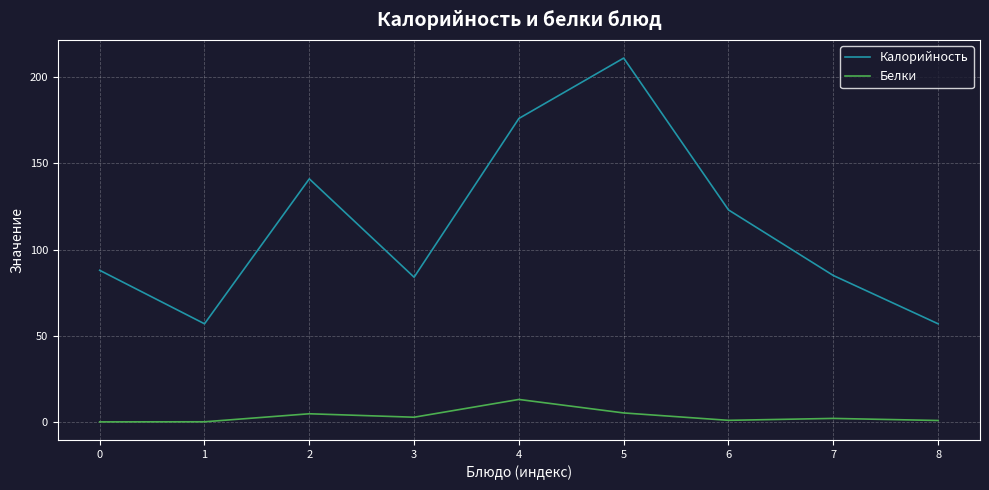

What is the approximate value of Калорийность at 7?

85.0